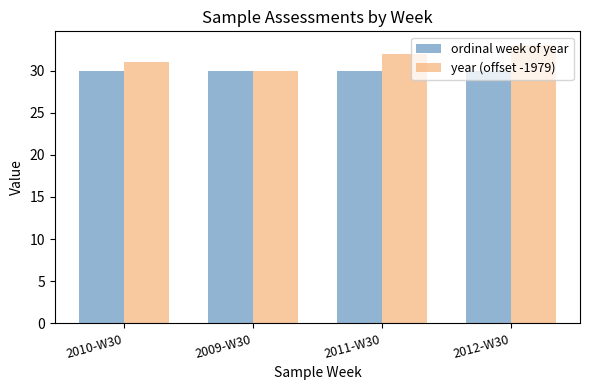

How many data points does each series have?

4